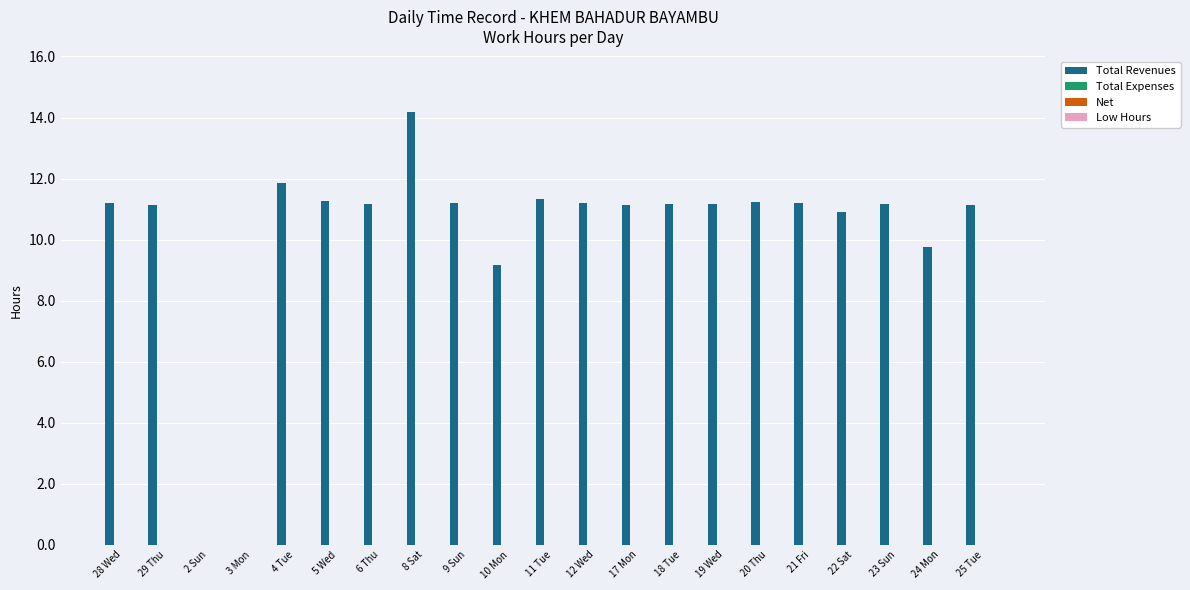

What is the maximum value shown in the chart?

14.2